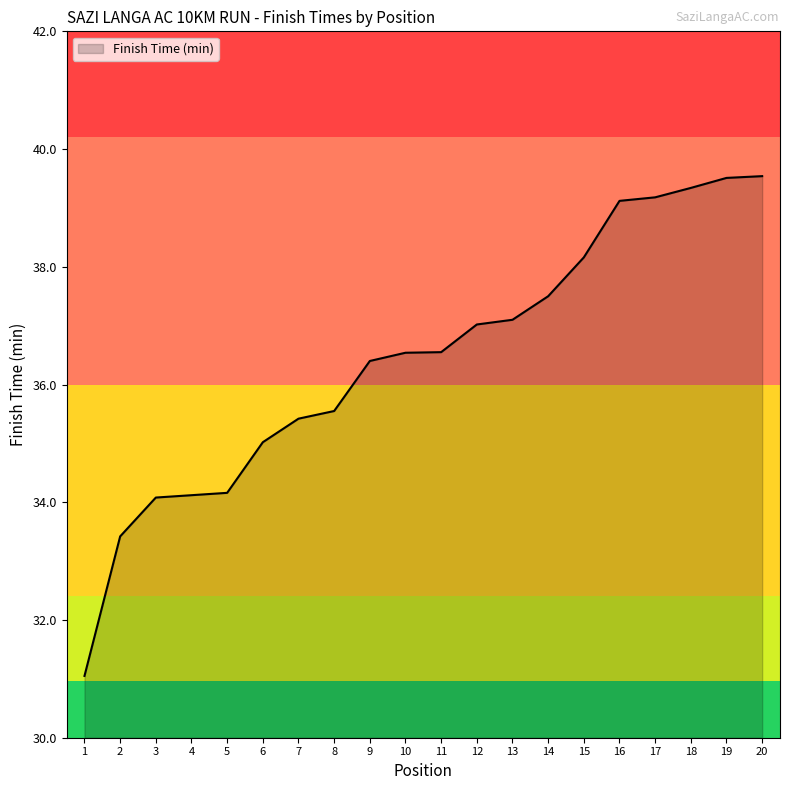

What is the average value?

36.4